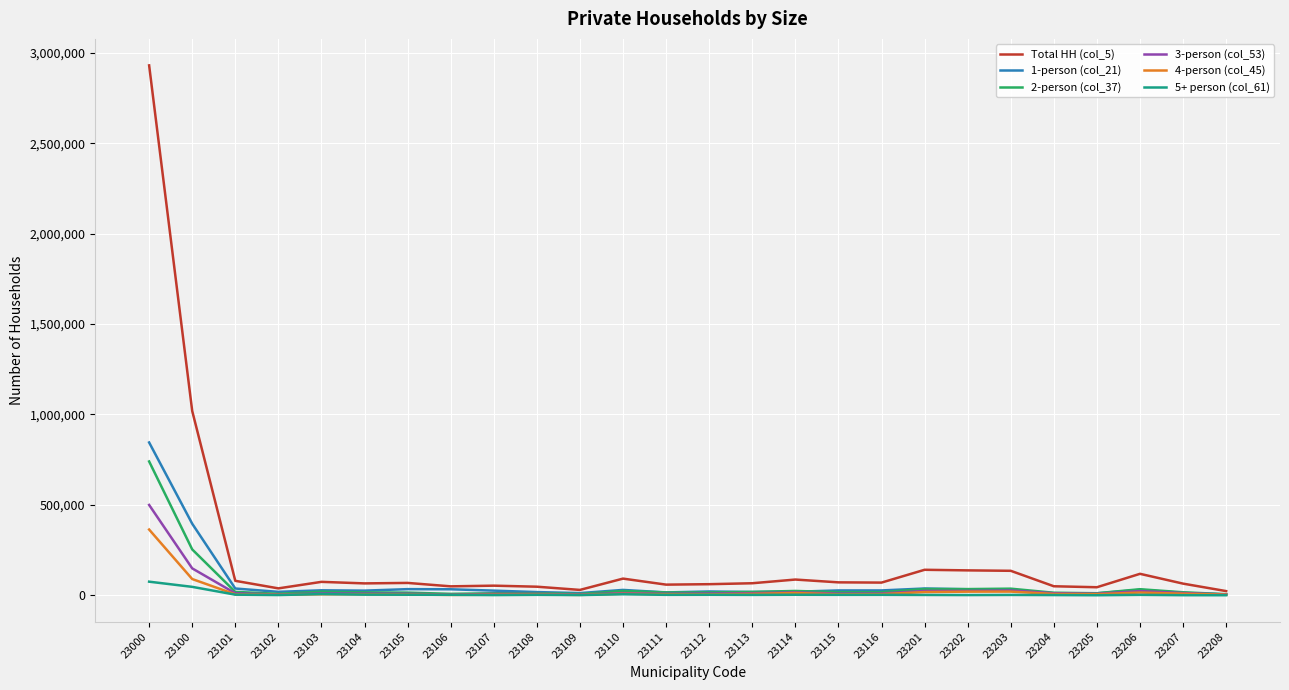

What is the difference between the maximum and minimum values in the 4-person (col_45) series?

361502